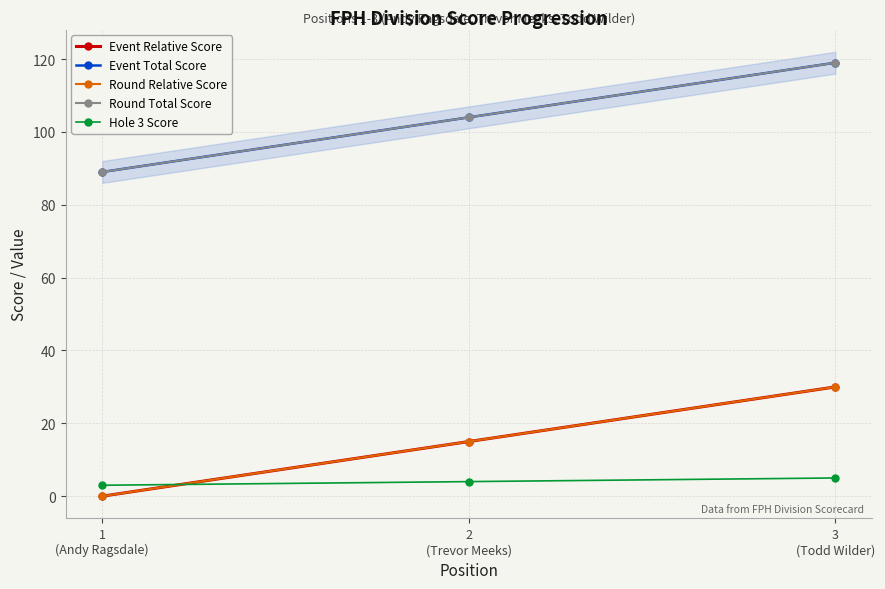

Where does the Event Relative Score series first go above 15?

3
(Todd Wilder)